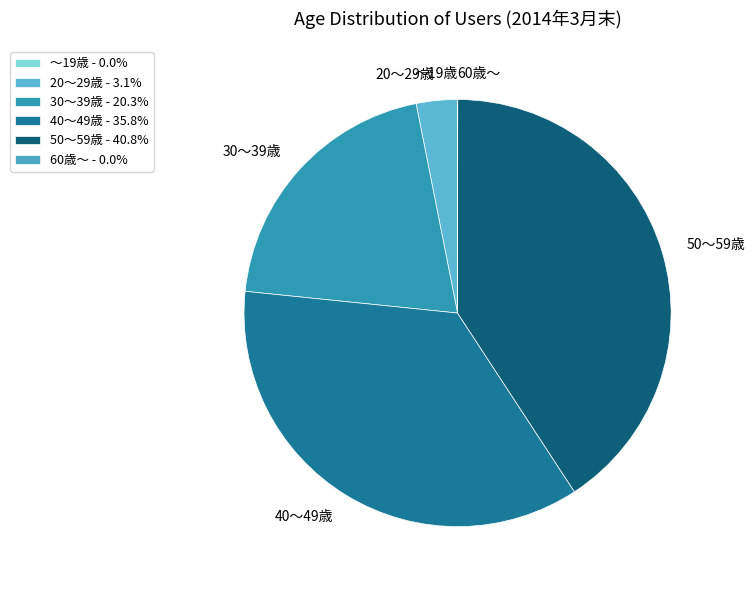

To the nearest percent, what is the difference between the largest and smallest slice percentages?

41%